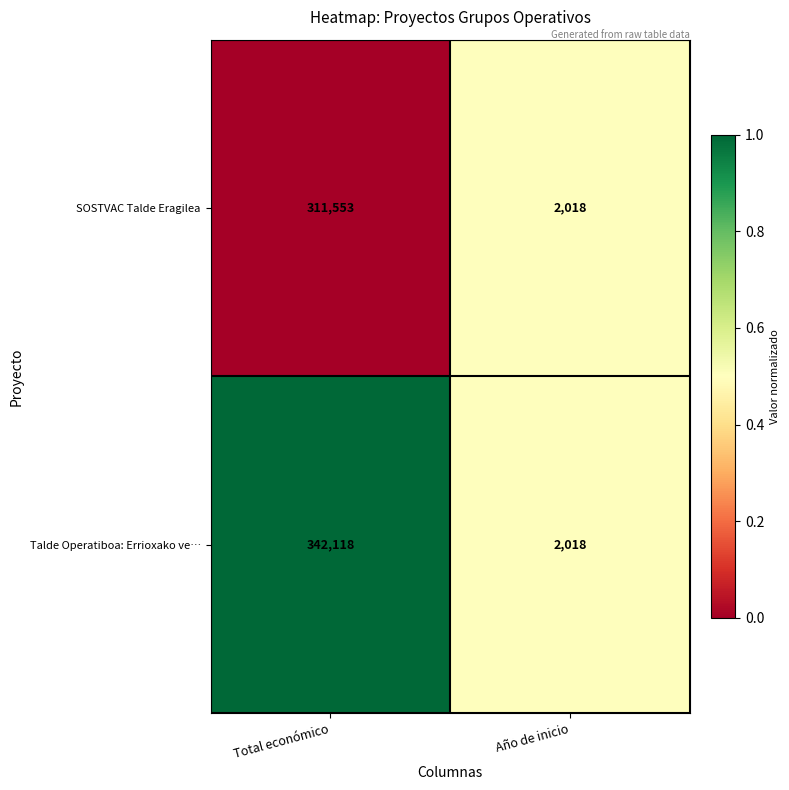

How many distinct data groups are displayed?

2